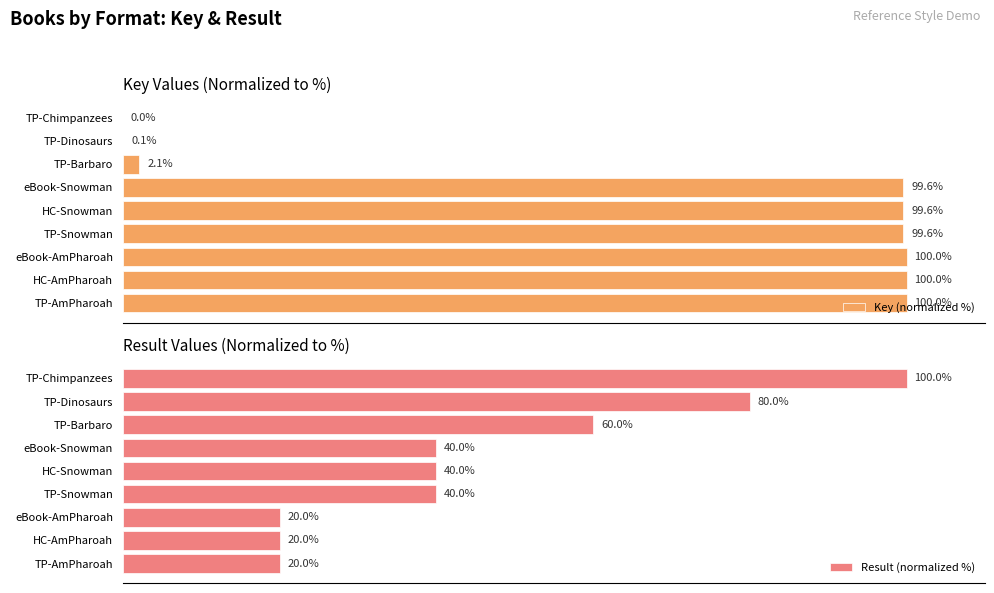

At which label is Key (normalized %) closest to 50?

TP-Barbaro